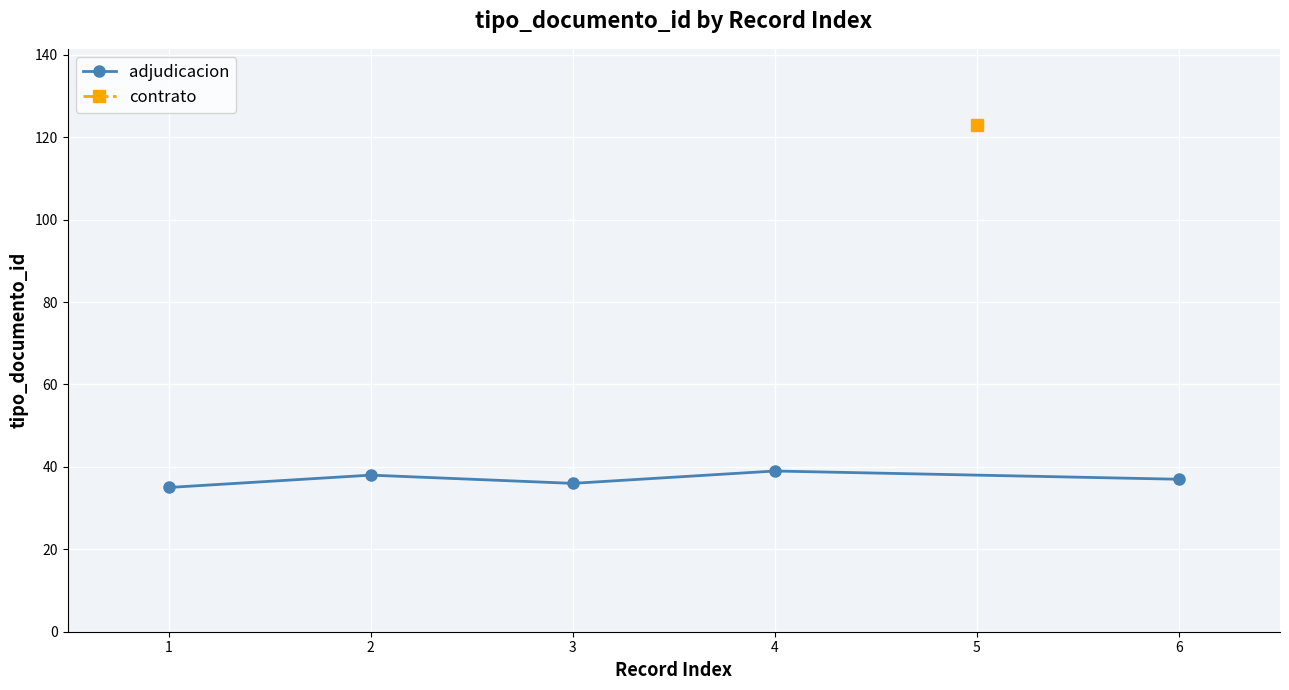

The value of adjudicacion at 2 is 12. True or false?

False